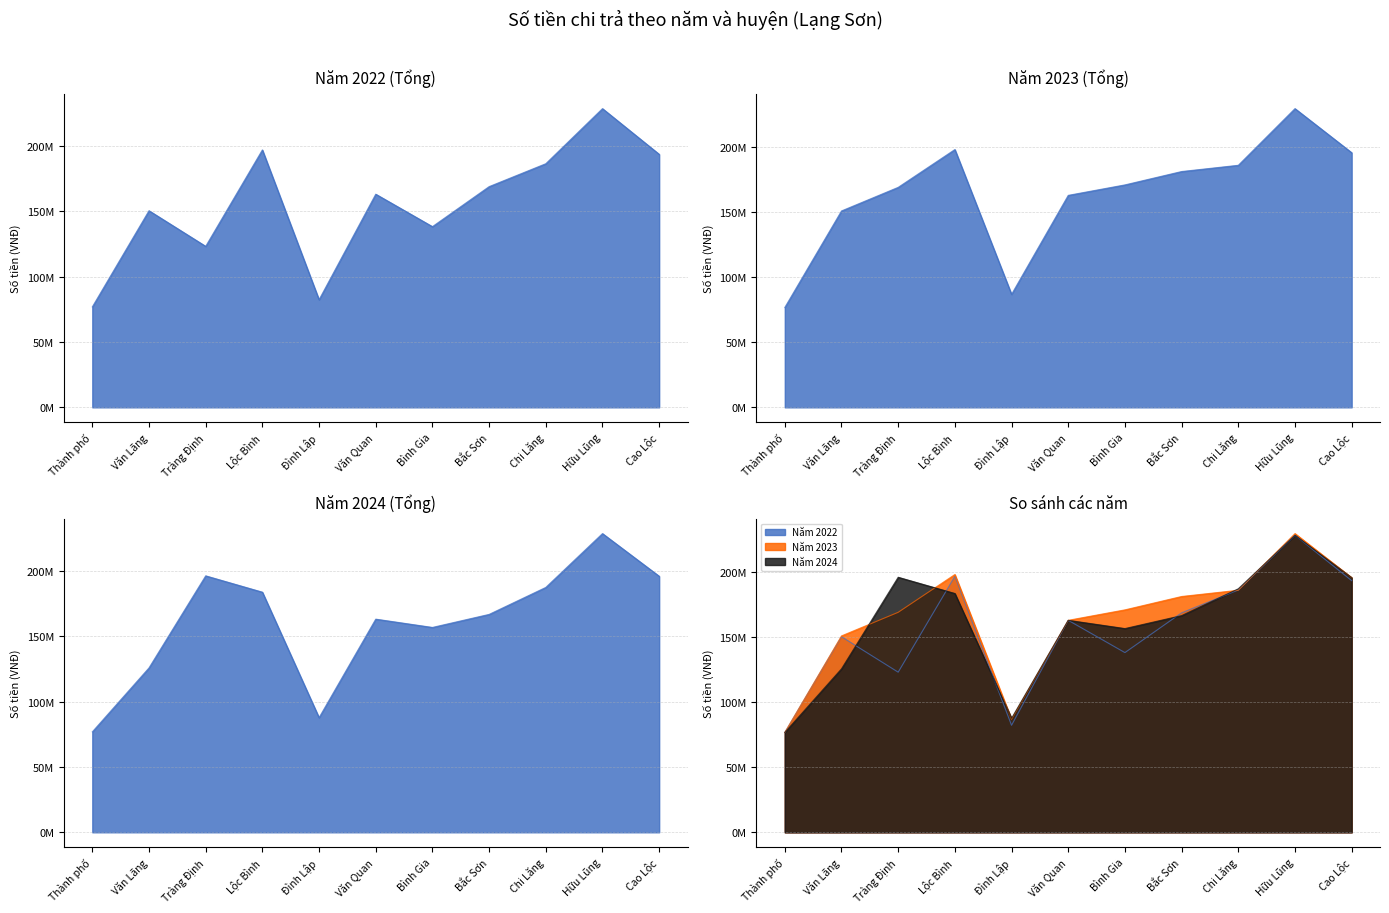

Rank the categories by Năm 2023 value from lowest to highest.

Thành phố, Đình Lập, Văn Lãng, Văn Quan, Tràng Định, Bình Gia, Bắc Sơn, Chi Lăng, Cao Lộc, Lộc Bình, Hữu Lũng